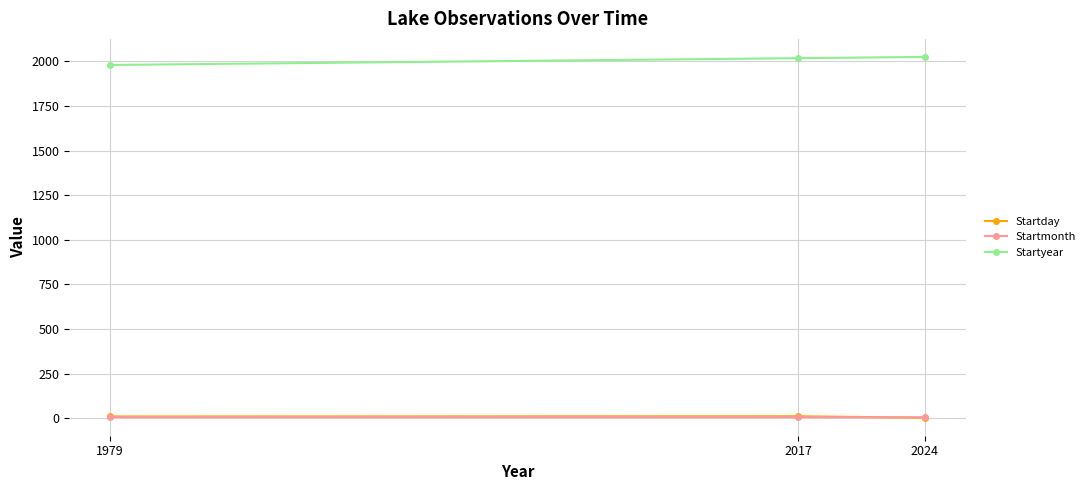

At how many categories does at least one series exceed 615?

3